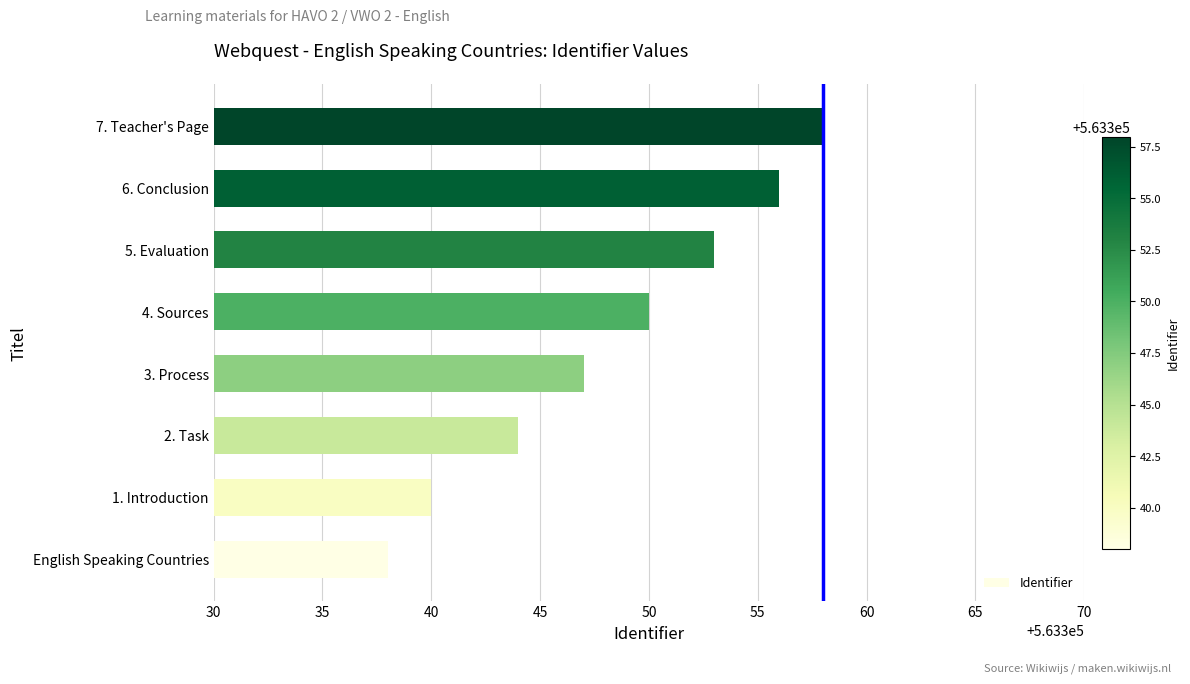

Reading bottom to top, what are all the values shown in this chart?

English Speaking Countries=563338	1. Introduction=563340	2. Task=563344	3. Process=563347	4. Sources=563350	5. Evaluation=563353	6. Conclusion=563356	7. Teacher's Page=563358